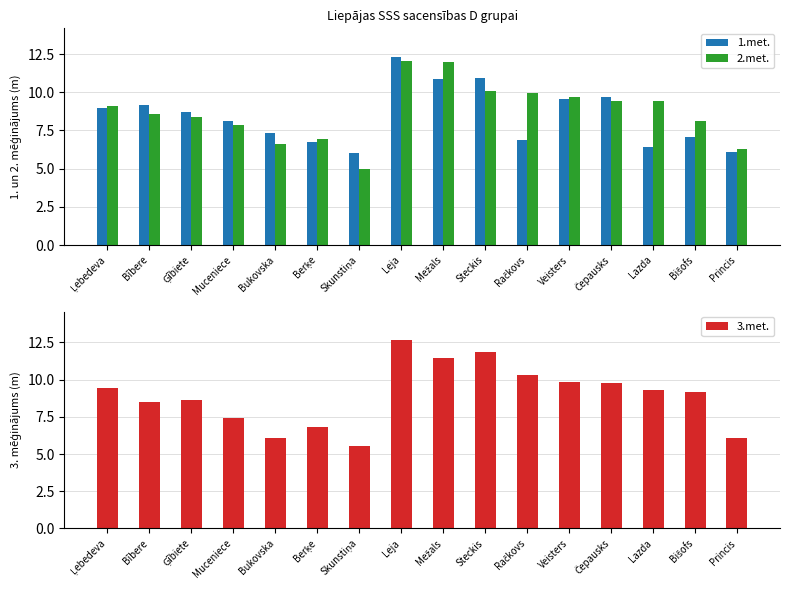

Rank the series at Skunstiņa from highest to lowest value.

1.met., 3.met., 2.met.